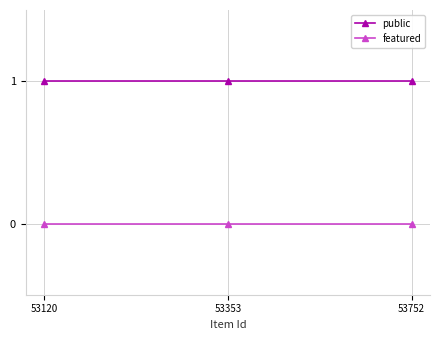

At how many categories does at least one series exceed 0?

3